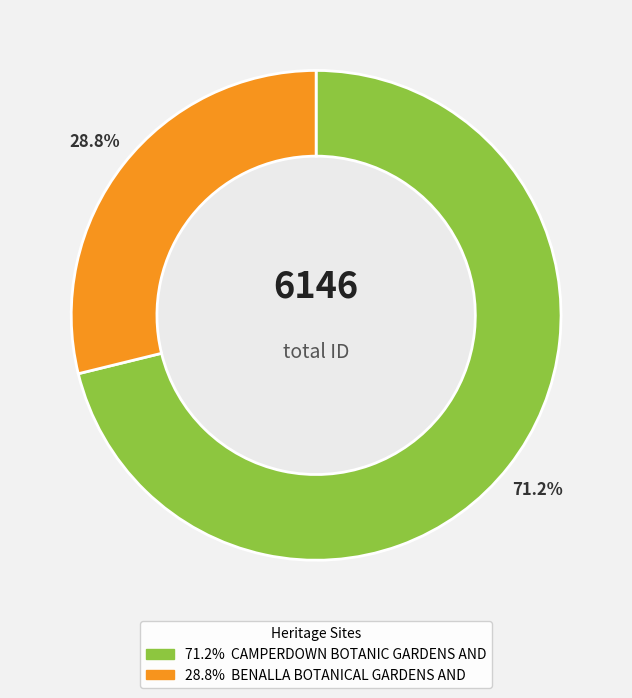

To the nearest percent, what is the average slice percentage?

50%